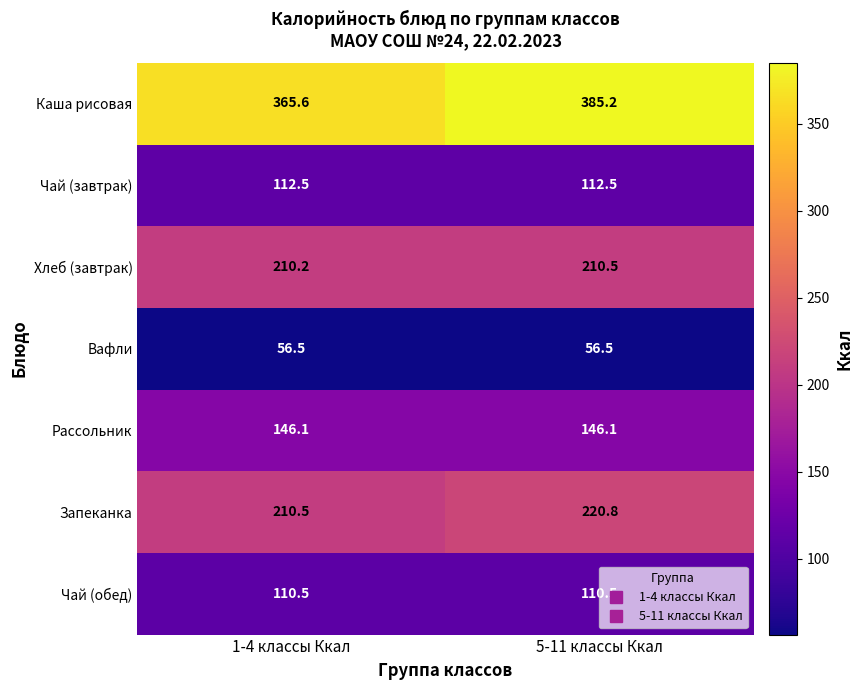

Which series has the largest total across all categories?

Каша рисовая